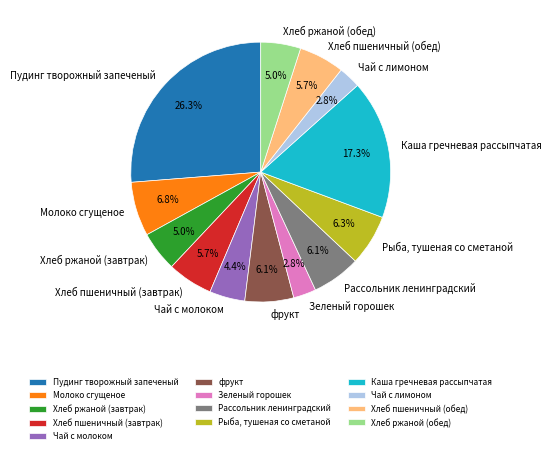

Between Хлеб ржаной (обед) and Молоко сгущеное, which is larger?

Молоко сгущеное